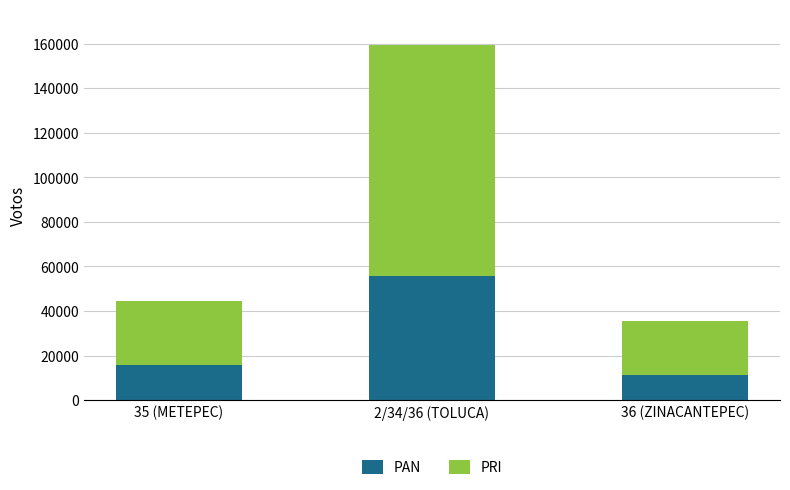

Is it true that PAN equals 11358 at 36 (ZINACANTEPEC)?

True